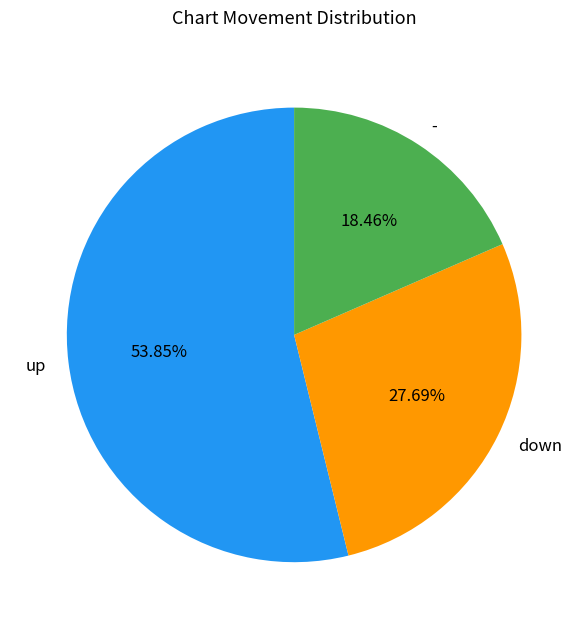

The - slice represents 18% of the pie. True or false?

True